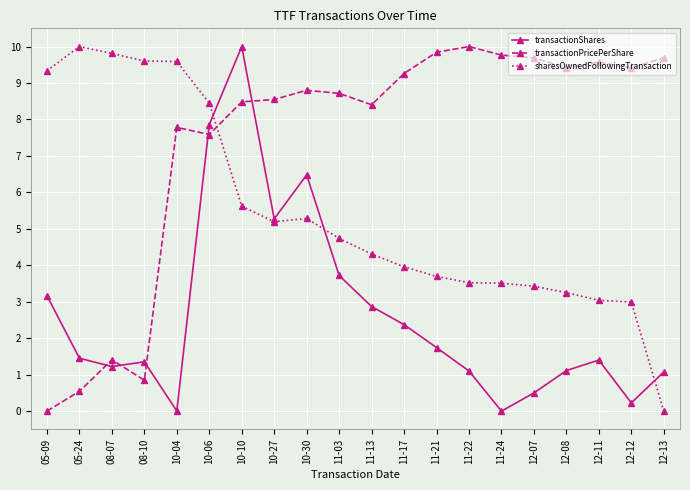

What is the sum of the sharesOwnedFollowingTransaction values at 10-27 and 10-04?

14.8